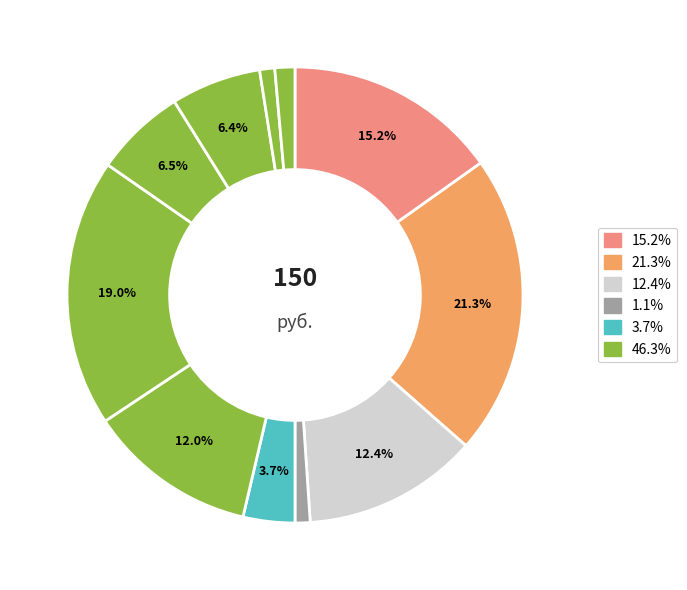

How many slices are in this pie chart?

11